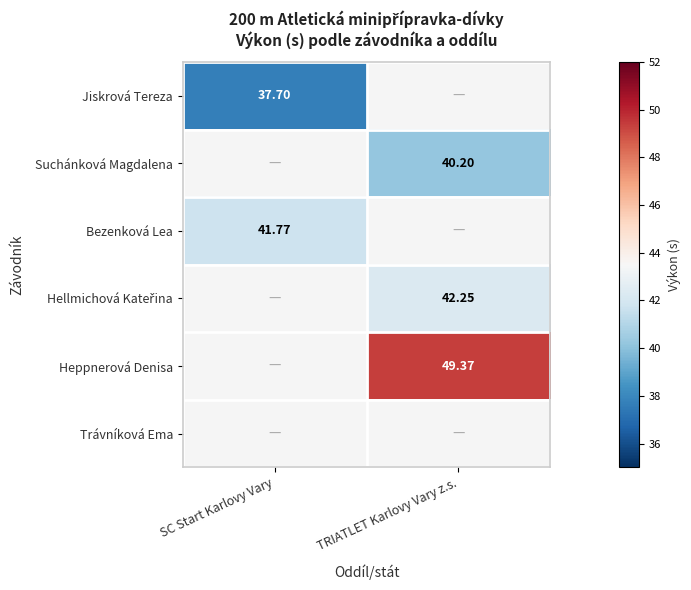

At how many categories does at least one series exceed 41?

2